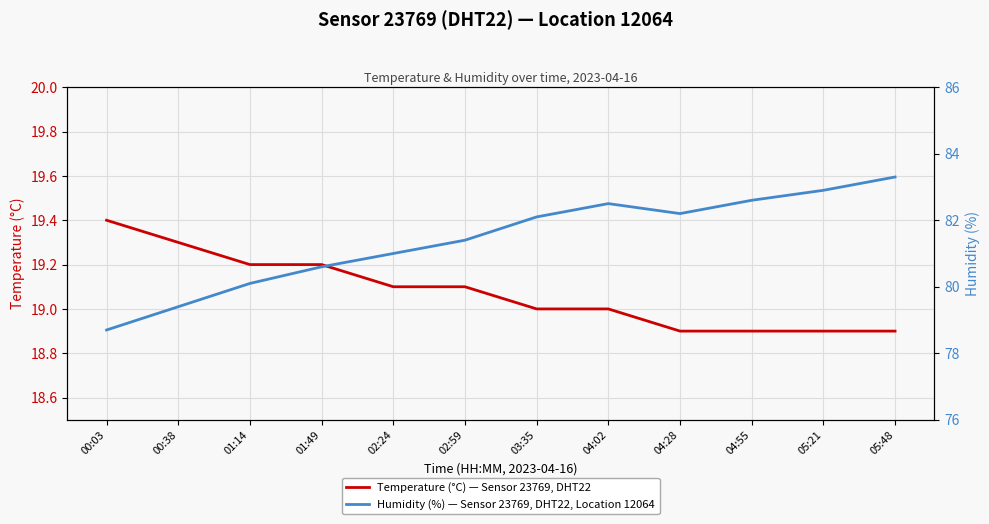

Where is the first local minimum for Humidity (%) — Sensor 23769, DHT22, Location 12064?

04:28